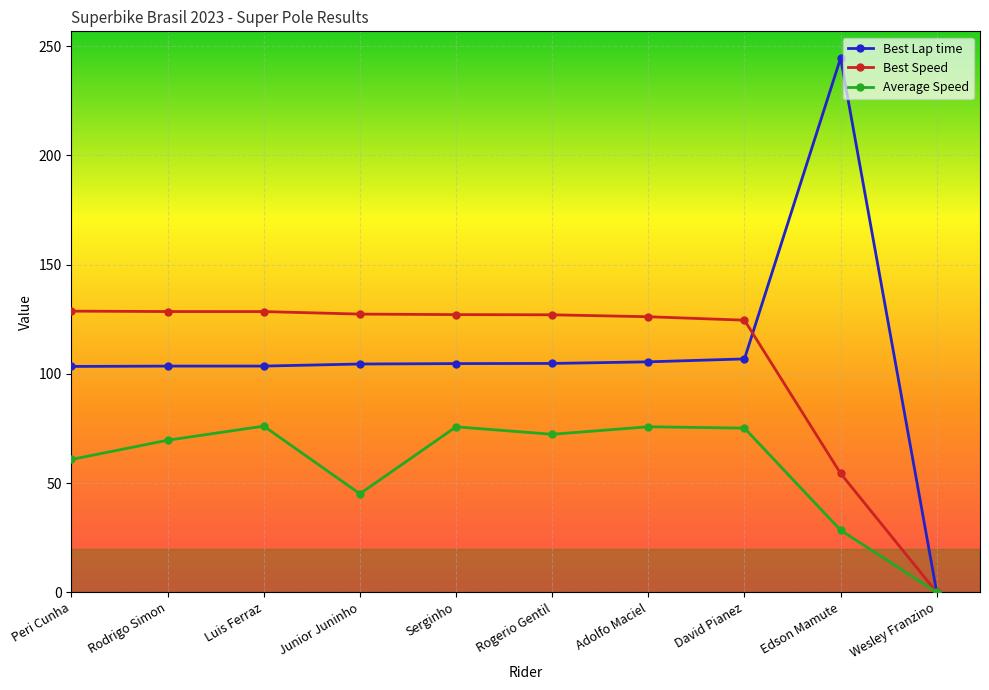

What is the approximate value of Average Speed at Luis Ferraz?

76.1